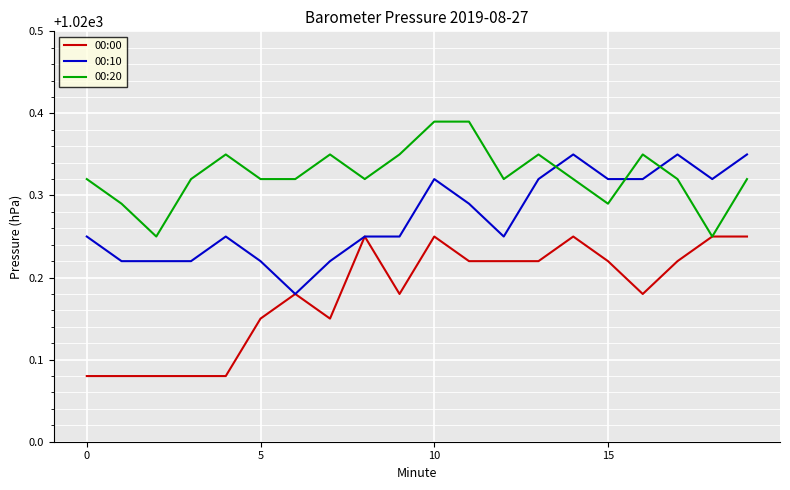

List the series in order of their overall mean, lowest first.

00:00, 00:10, 00:20